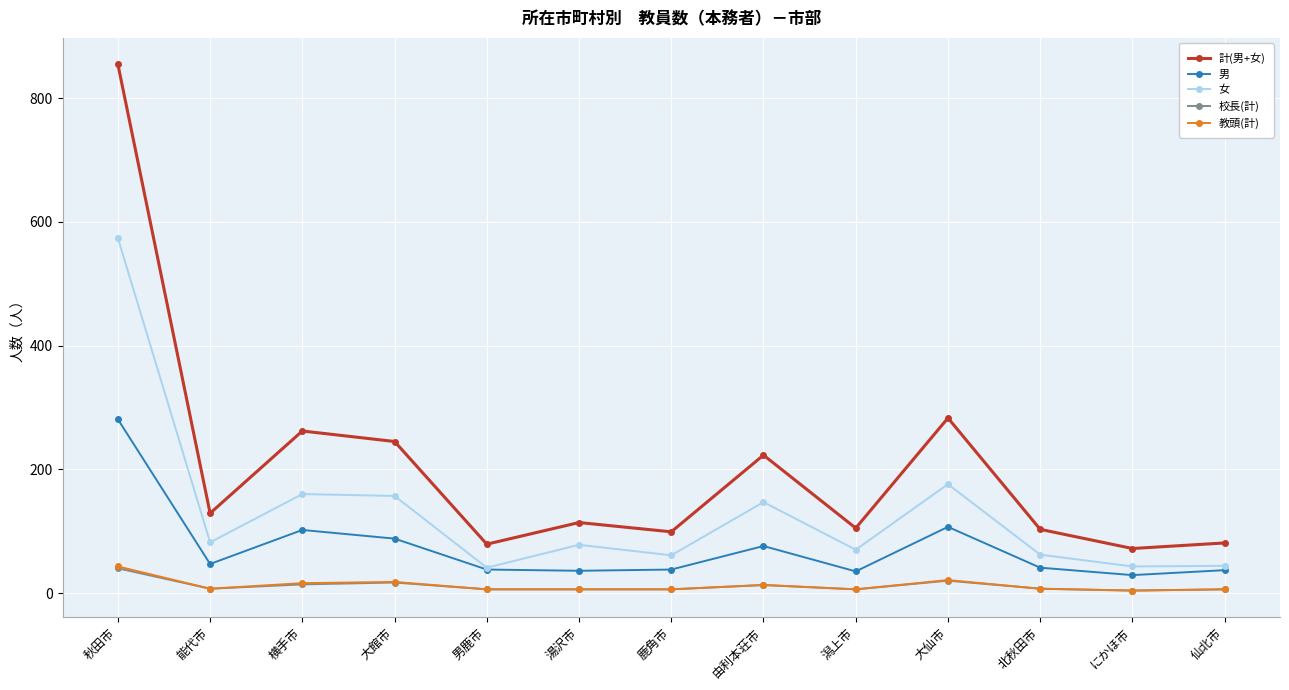

What is the label of the 4th point from the left?

大館市